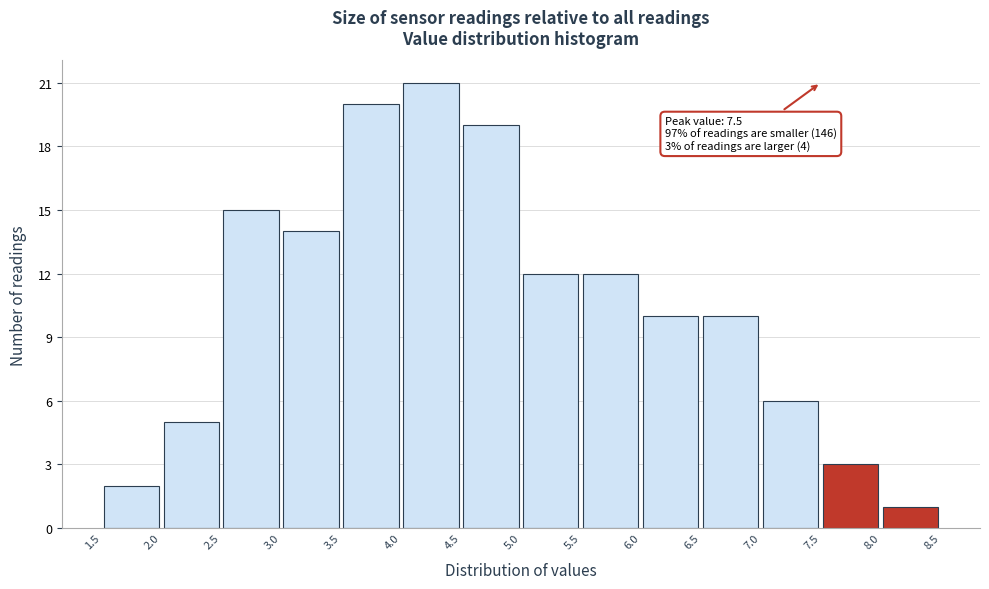

Over which range of the x-axis is the bar tallest?

4.0 to 4.5